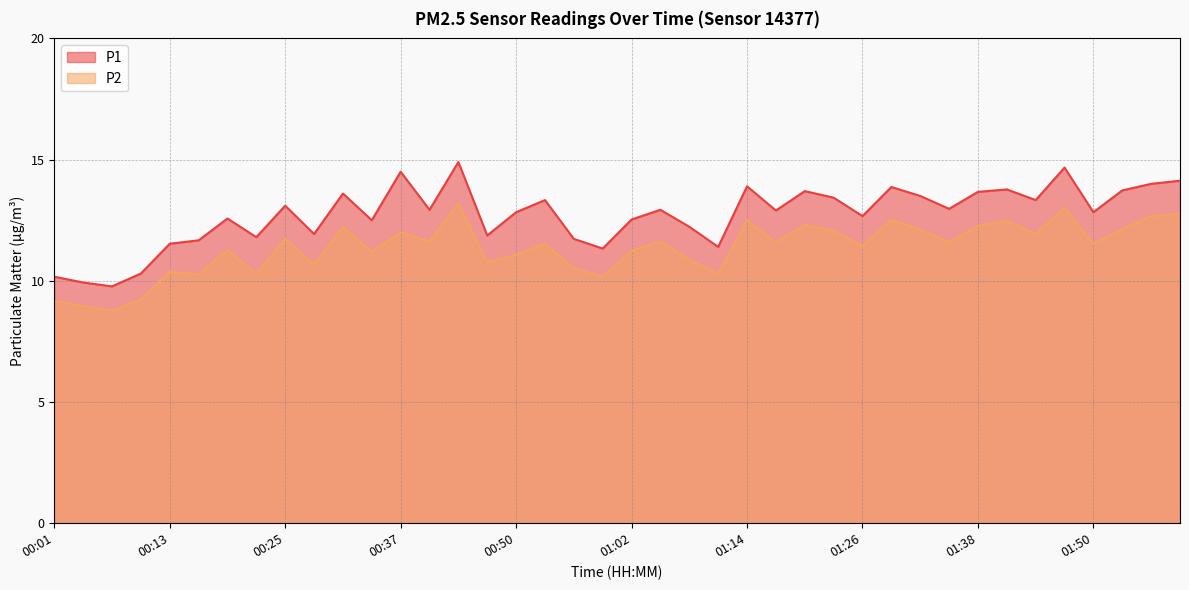

True or false: P1 and P2 intersect in this chart.

False